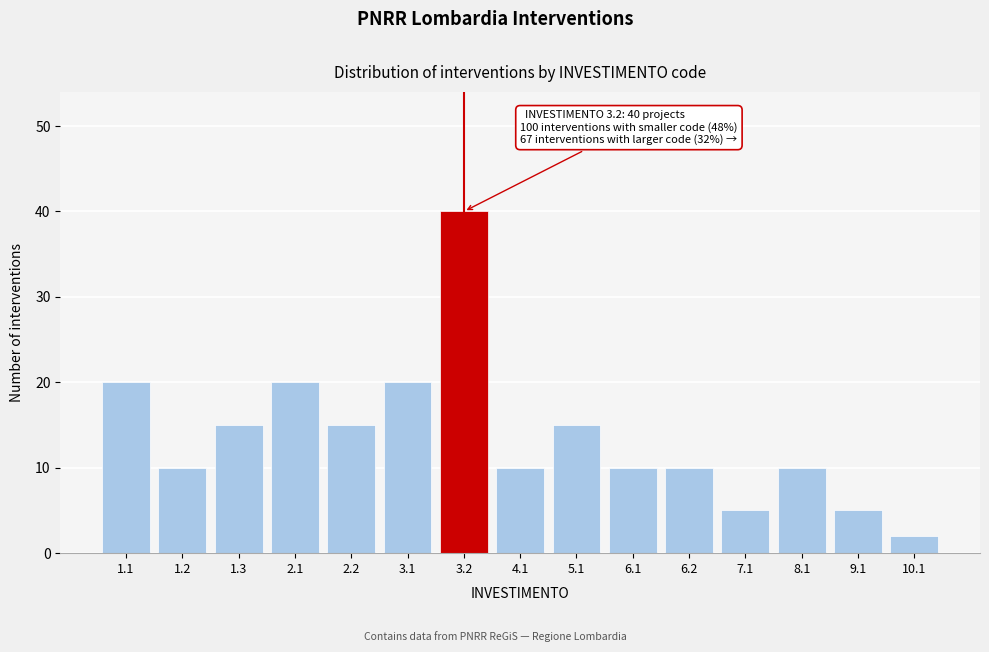

Reading right to left, extract all data points from this chart.

10.1=2	9.1=5	8.1=10	7.1=5	6.2=10	6.1=10	5.1=15	4.1=10	3.2=40	3.1=20	2.2=15	2.1=20	1.3=15	1.2=10	1.1=20